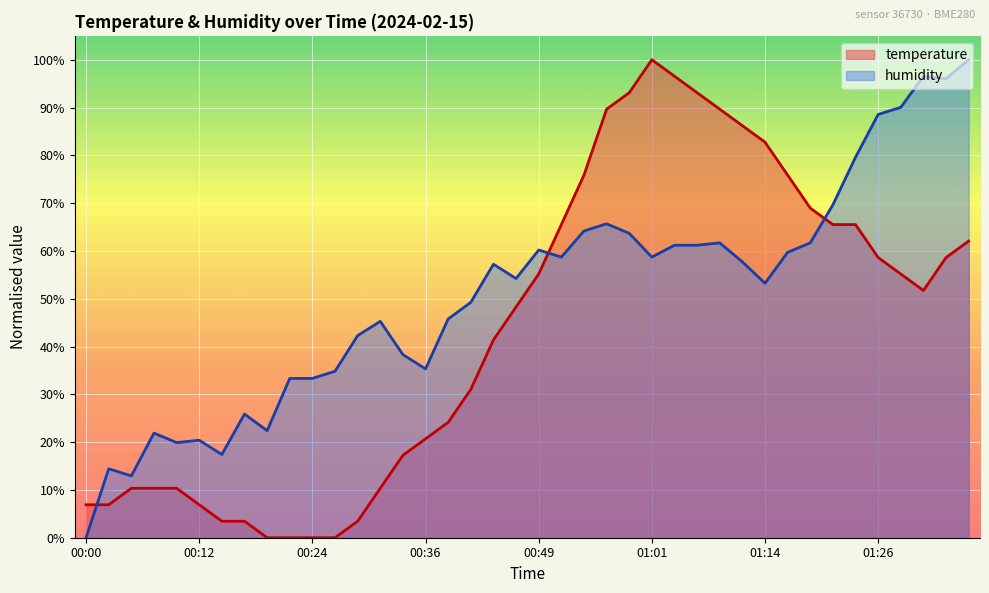

Reading right to left, list all the values displayed in this chart.

temperature: 0.6	0.6	0.5	0.6	0.6	0.7	0.7	0.7	0.8	0.8	0.9	0.9	0.9	1.0	1.0	0.9	0.9	0.8	0.7	0.6	0.5	0.4	0.3	0.2	0.2	0.2	0.1	0.0	0.0	0.0	0.0	0.0	0.0	0.0	0.1	0.1	0.1	0.1	0.1	0.1
humidity: 1.0	1.0	1.0	0.9	0.9	0.8	0.7	0.6	0.6	0.5	0.6	0.6	0.6	0.6	0.6	0.6	0.7	0.6	0.6	0.6	0.5	0.6	0.5	0.5	0.4	0.4	0.5	0.4	0.3	0.3	0.3	0.2	0.3	0.2	0.2	0.2	0.2	0.1	0.1	0.0